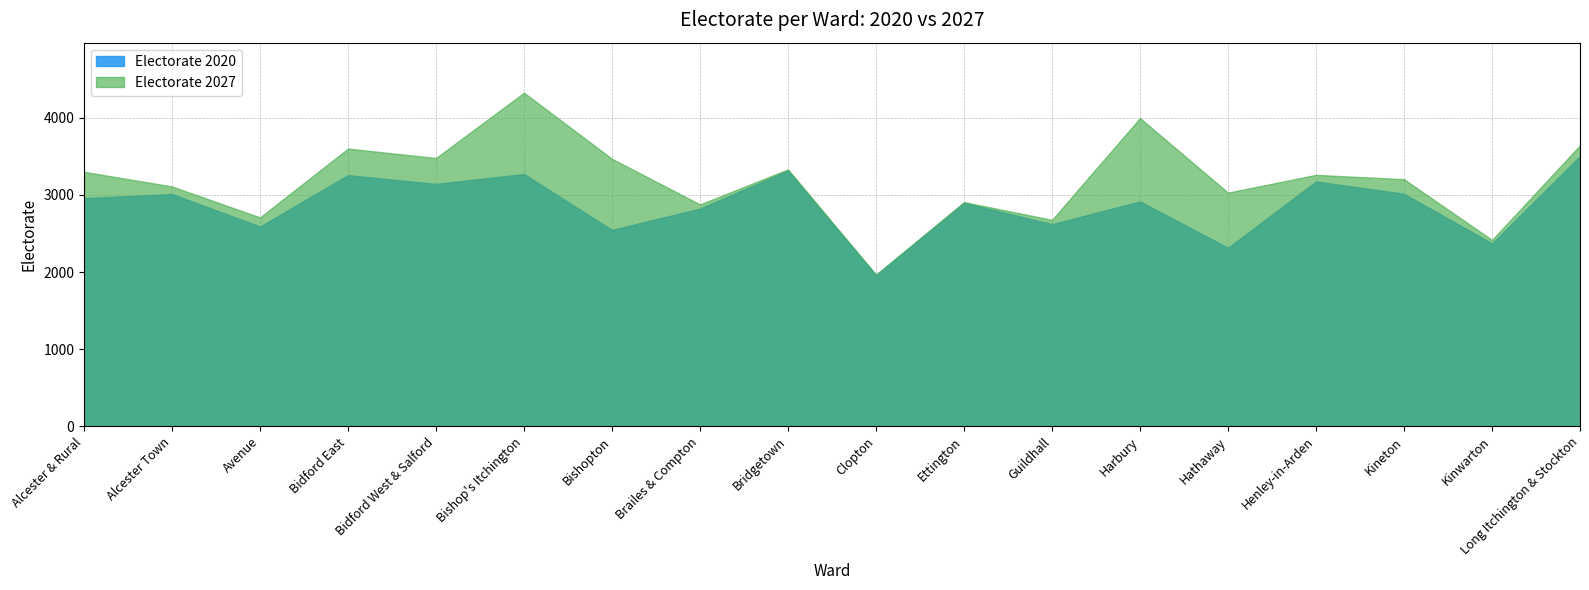

Which series has the largest range (max minus min)?

Electorate 2027